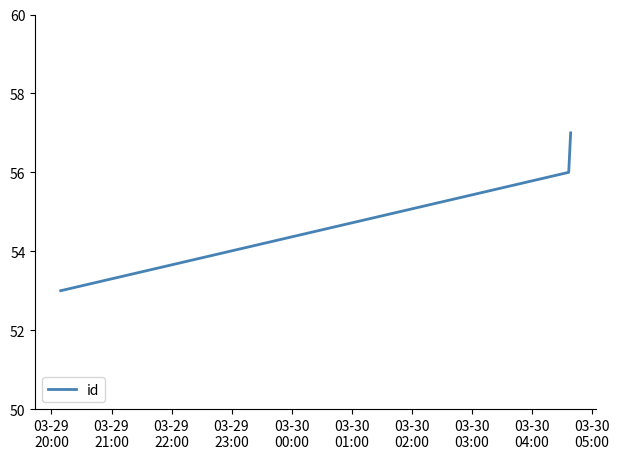

Count the number of data series in this chart.

1